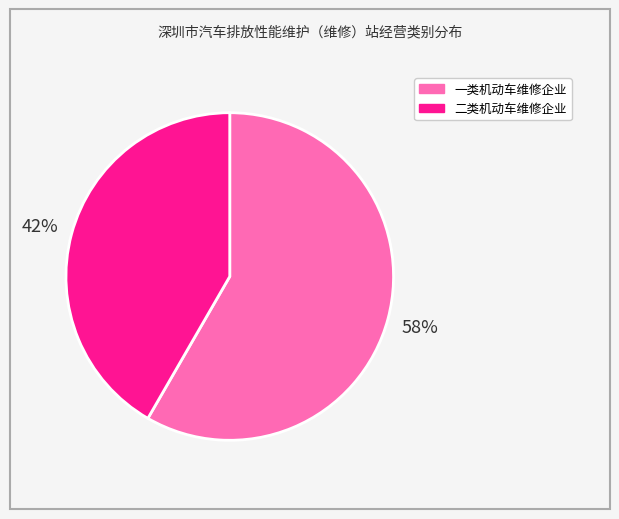

What is the smallest slice in the pie chart?

二类机动车维修企业